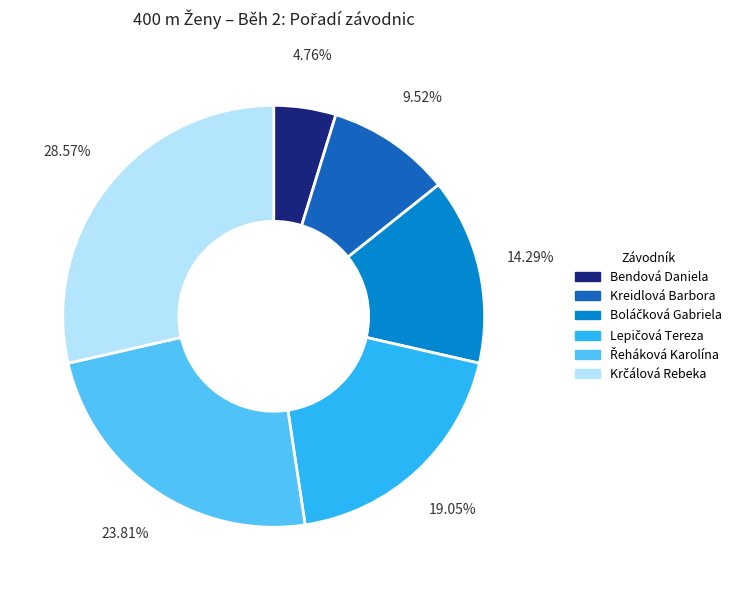

Which category has the smallest portion of the pie?

Bendová Daniela